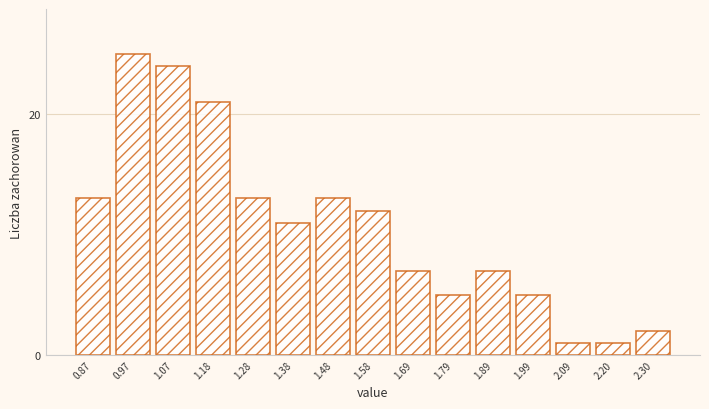

Reading left to right, extract all data points from this chart.

0.87=13	0.97=25	1.07=24	1.18=21	1.28=13	1.38=11	1.48=13	1.58=12	1.69=7	1.79=5	1.89=7	1.99=5	2.09=1	2.20=1	2.30=2